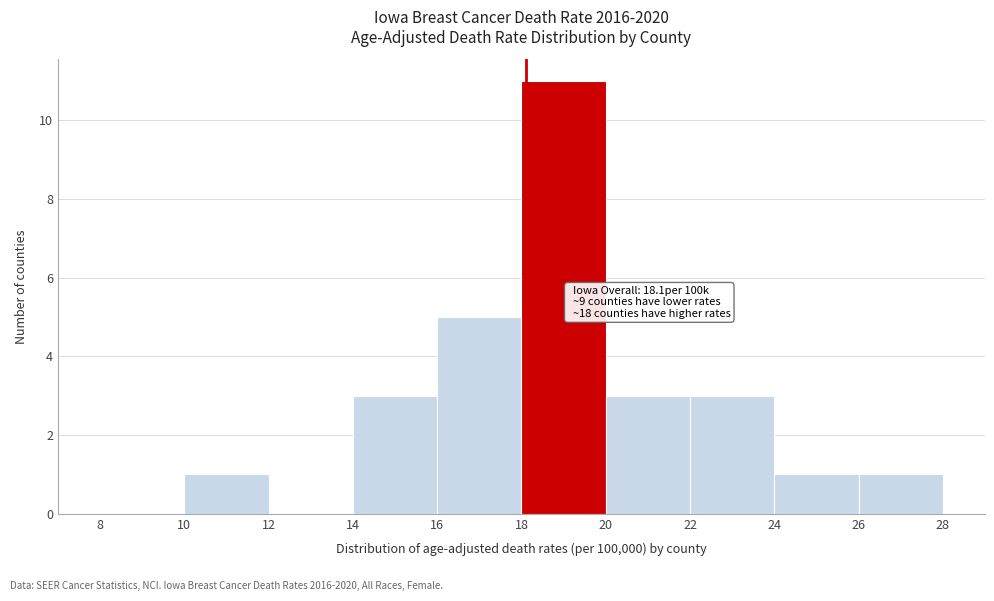

Which range on the x-axis has the tallest bar?

18 to 20